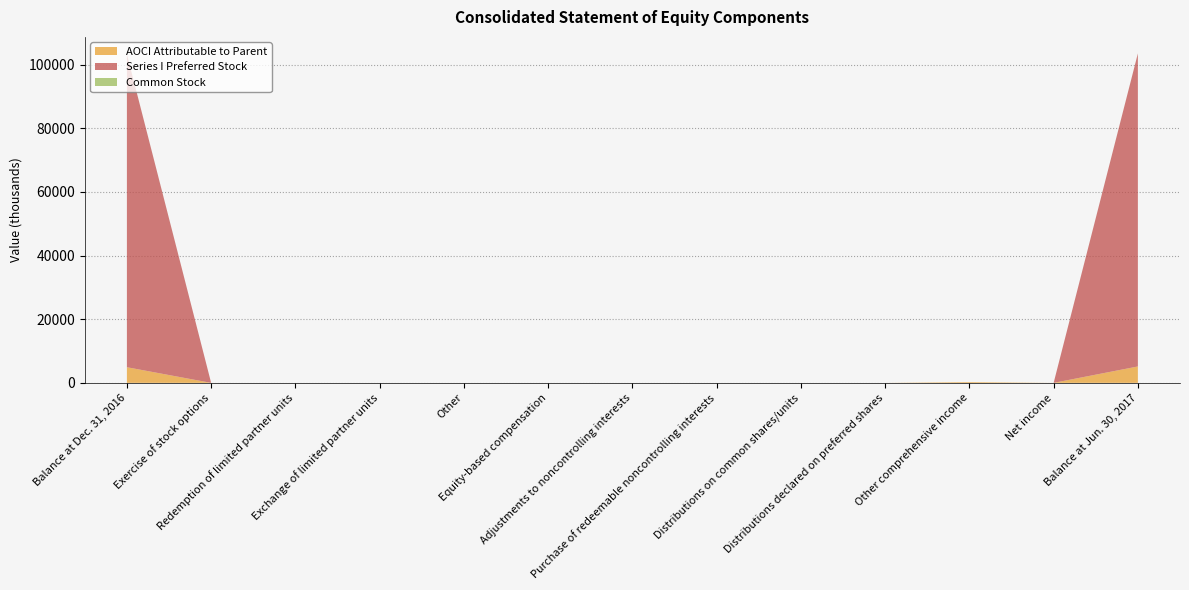

Reading right to left, what are all the values shown in this chart?

AOCI Attributable to Parent: 5157	0	241	0	0	0	0	0	0	0	0	0	4916
Series I Preferred Stock: 98325	0	0	0	0	0	0	0	0	0	0	0	98325
Common Stock: 19	0	0	0	0	0	0	0	0	0	0	0	19